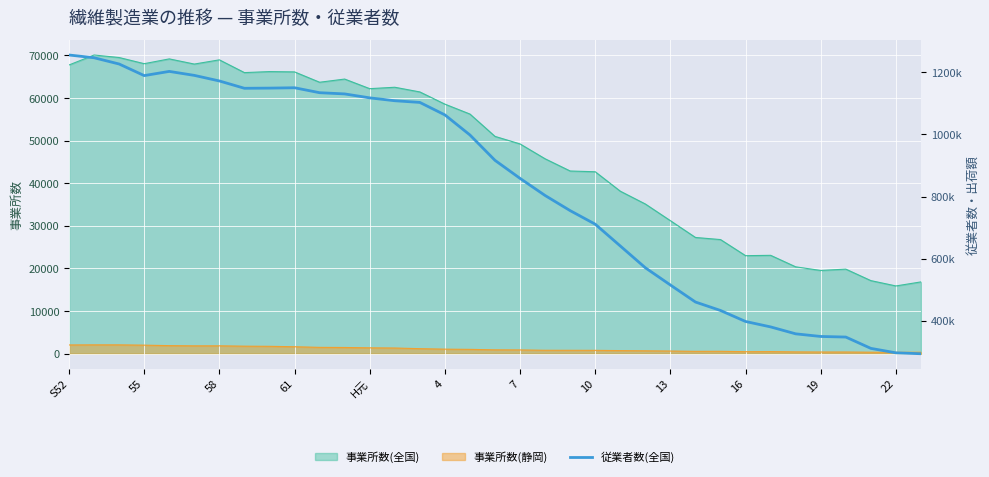

True or false: the data shows 159994 at 23.

False